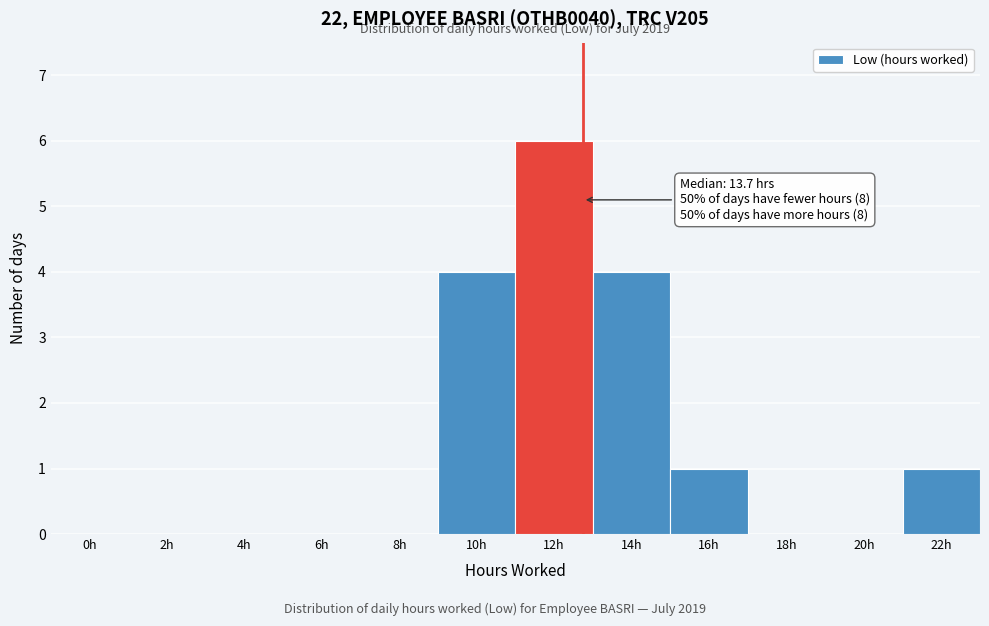

Reading right to left, extract all data points from this chart.

22h=1	20h=0	18h=0	16h=1	14h=4	12h=6	10h=4	8h=0	6h=0	4h=0	2h=0	0h=0